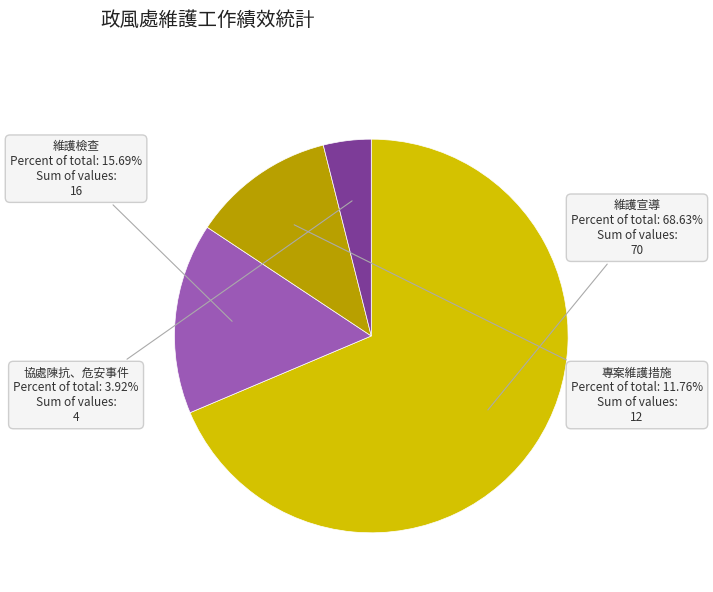

Does any single category account for the majority?

Yes